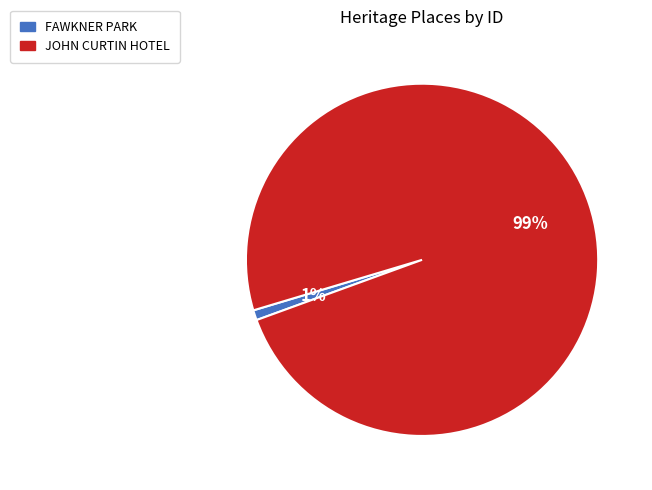

Between FAWKNER PARK and JOHN CURTIN HOTEL, which is larger?

JOHN CURTIN HOTEL